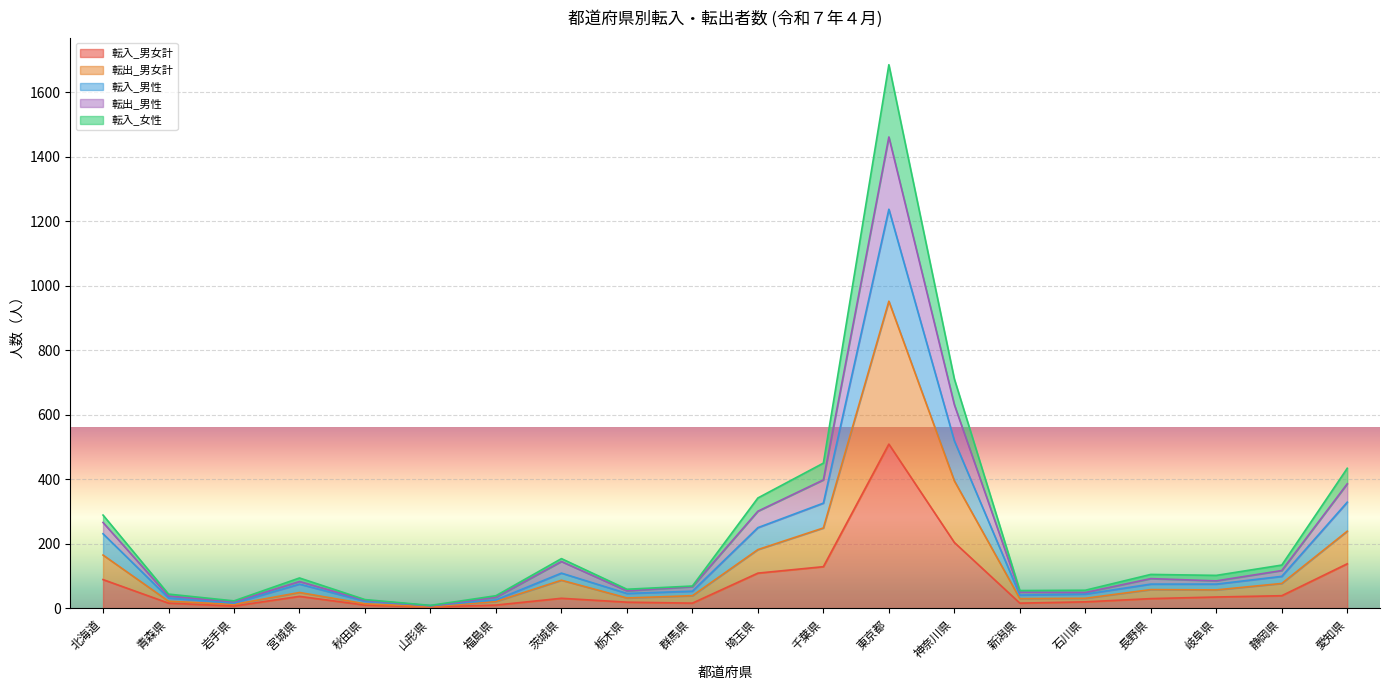

Rank the series at 青森県 from lowest to highest value.

転入_男女計, 転出_男女計, 転入_男性, 転出_男性, 転入_女性